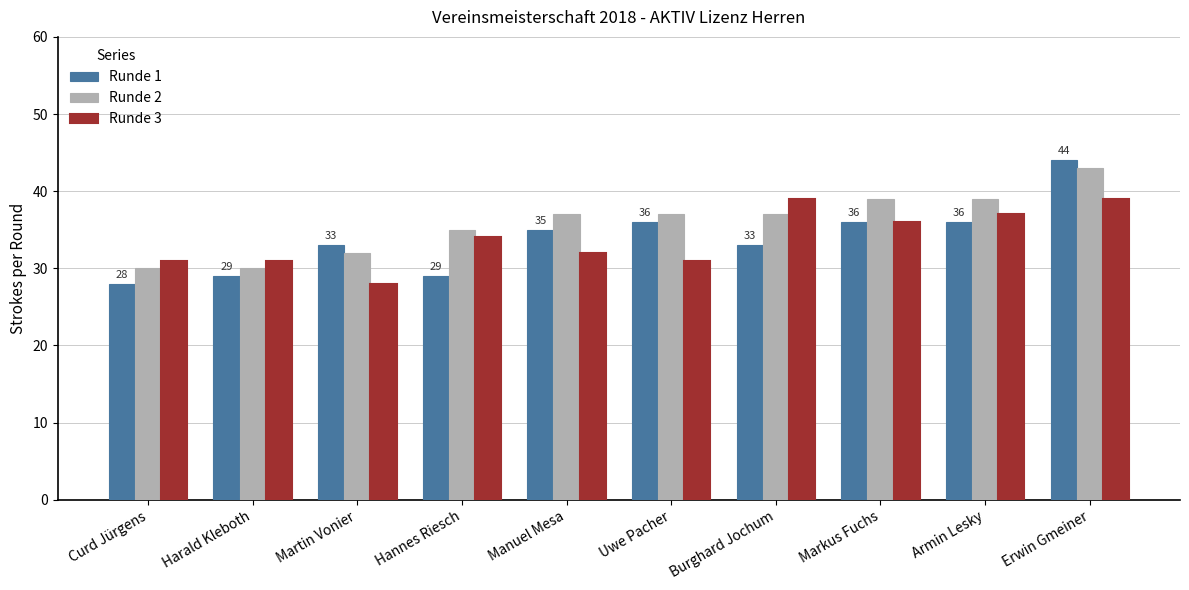

Which series has the largest total across all categories?

Runde 2